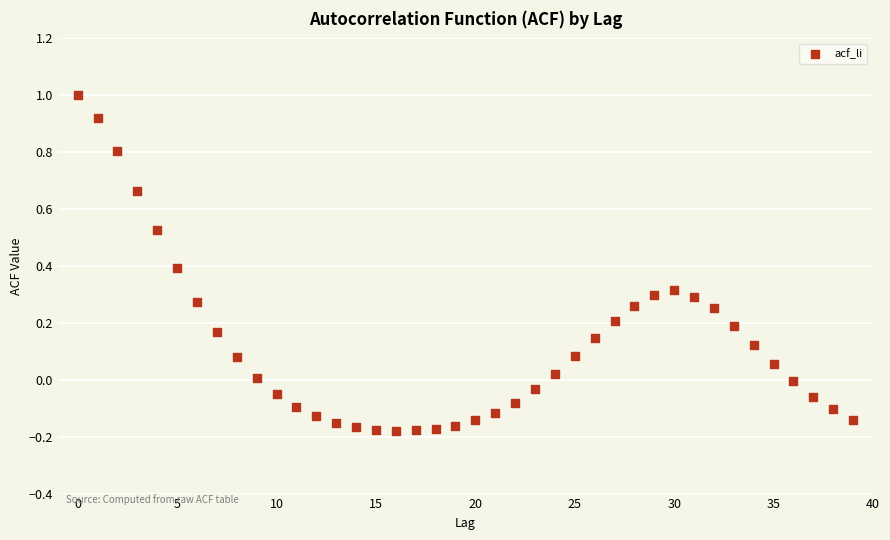

Count the number of points in this scatter plot.

40